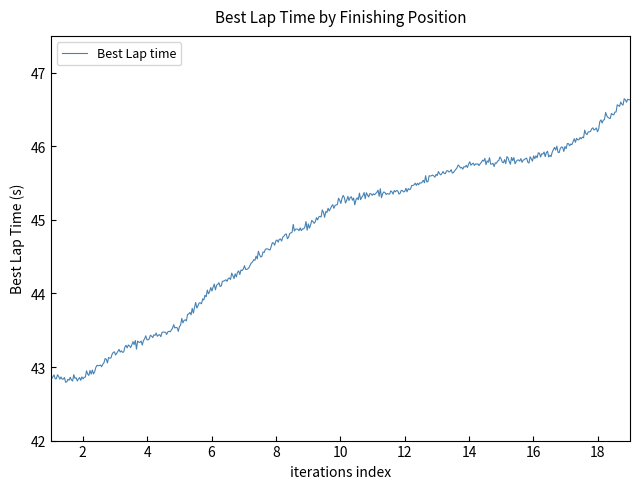

What is the greatest value displayed?

46.6